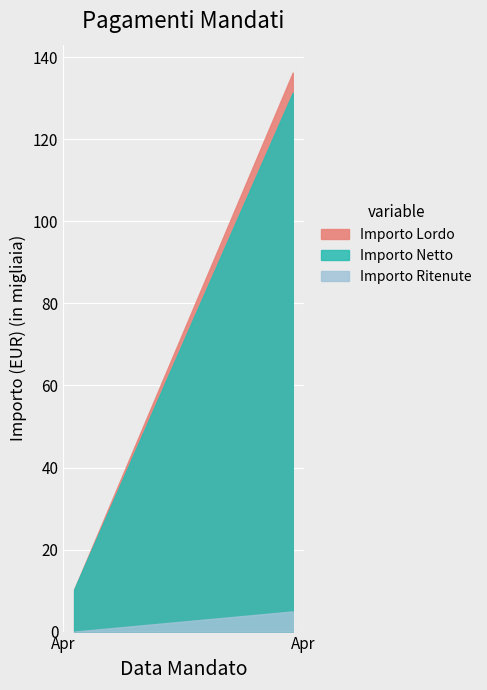

True or false: Importo Ritenute and Importo Netto cross at least once.

False